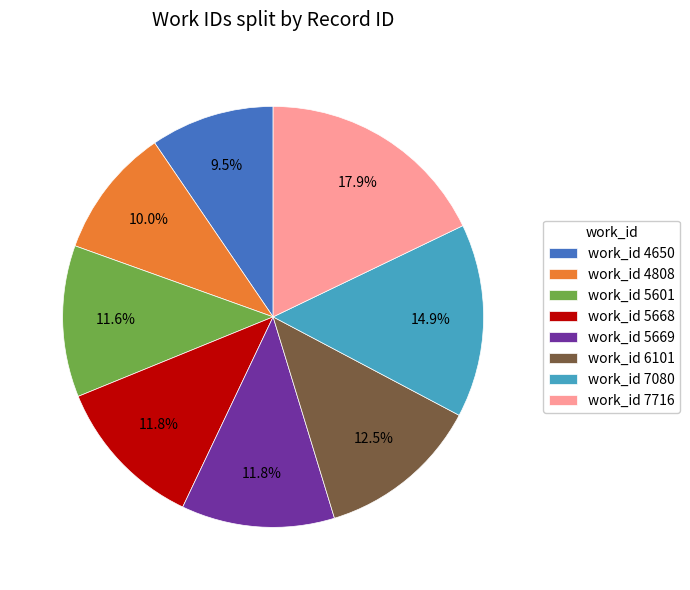

Does work_id 4808 represent more than half of the total?

No